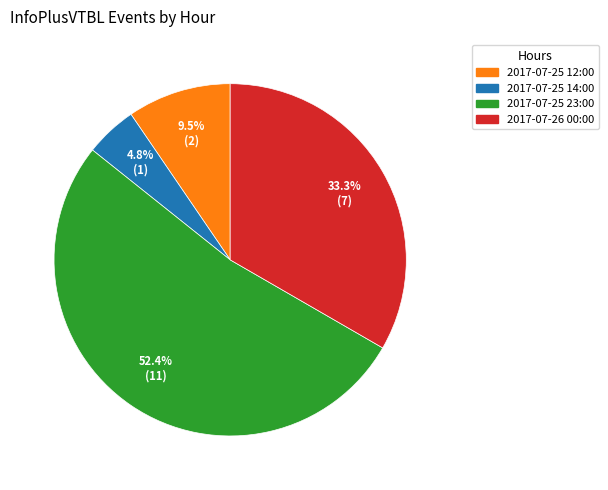

Which has a higher value, 2017-07-26 00:00 or 2017-07-25 12:00?

2017-07-26 00:00